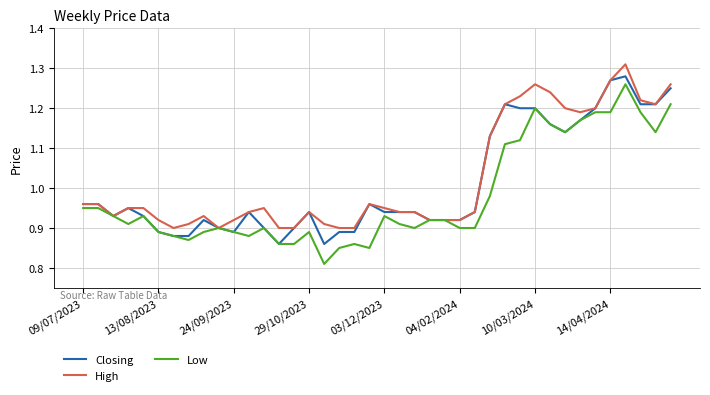

What is the difference between the maximum and minimum values in the Closing series?

0.4